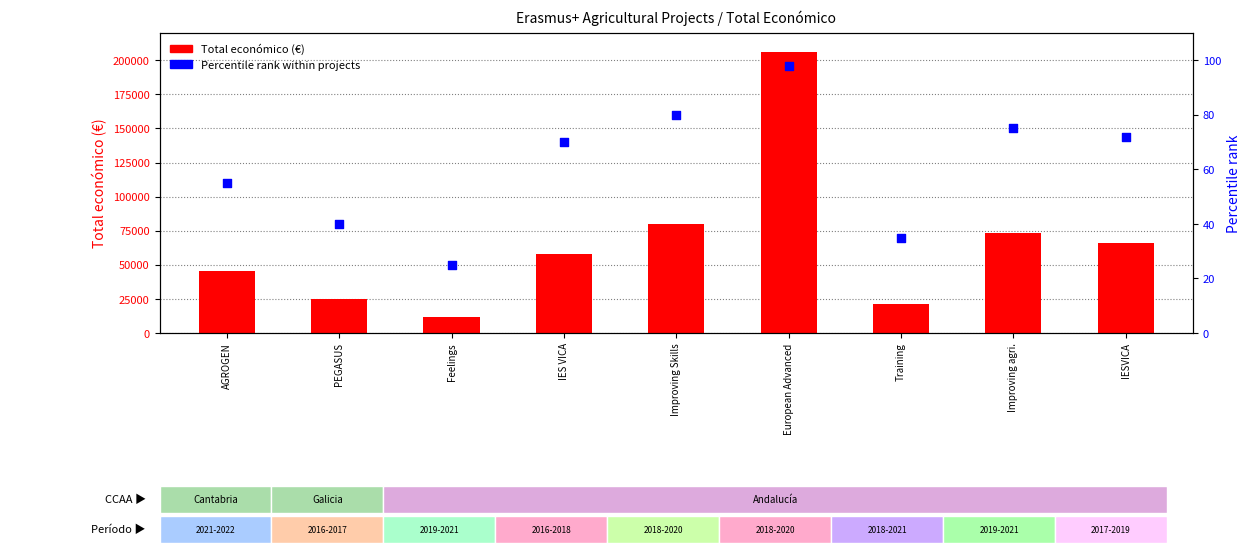

Which series reaches the maximum Y coordinate?

Total económico (€)